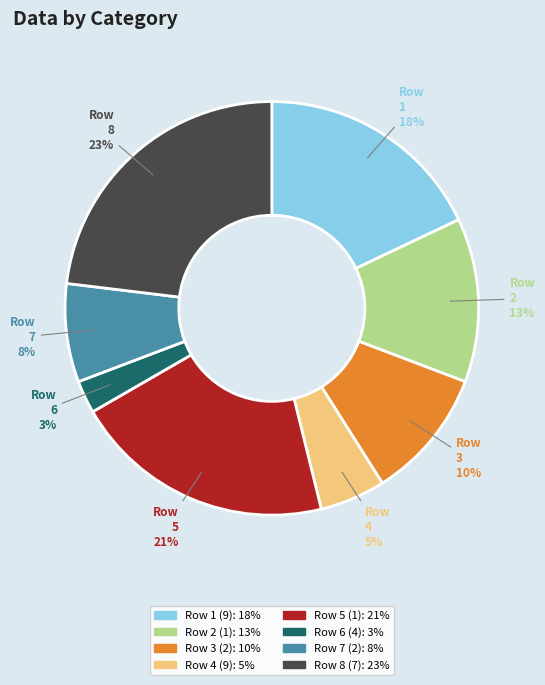

To the nearest percent, what is the average slice percentage?

12%